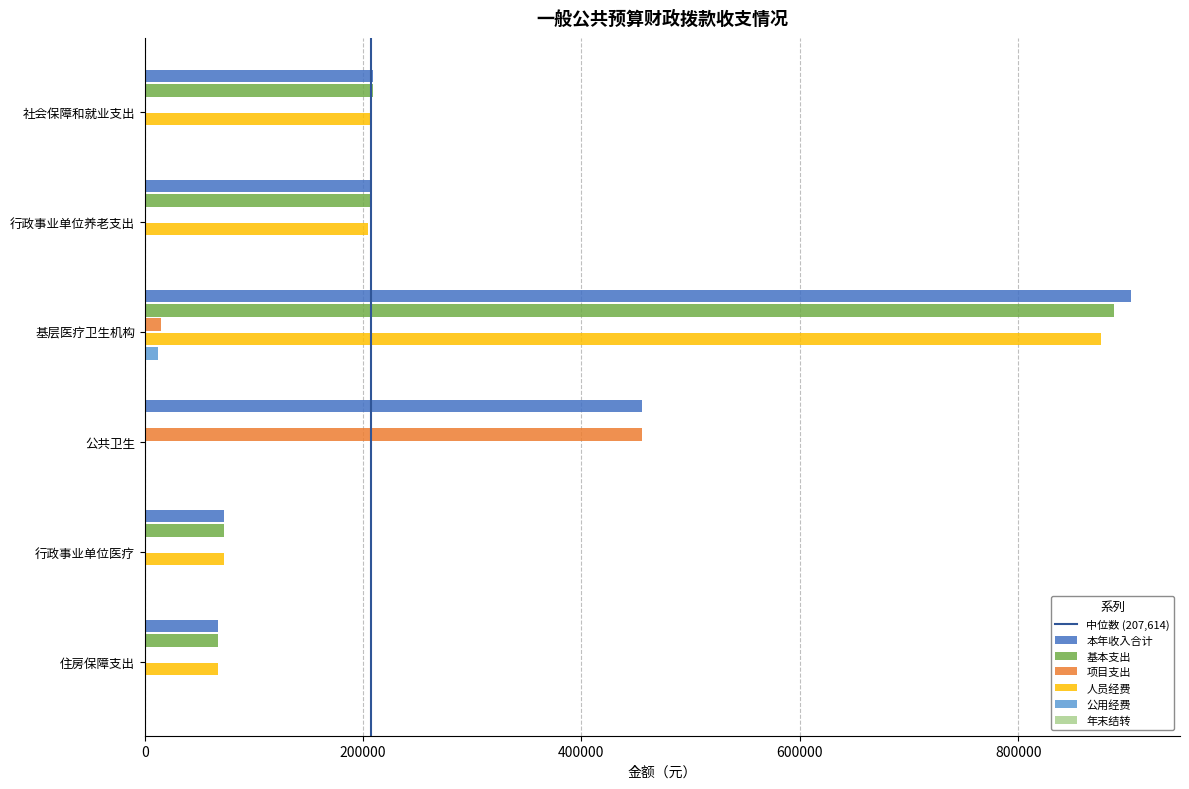

What is the highest value of the 人员经费 series?

875794.8